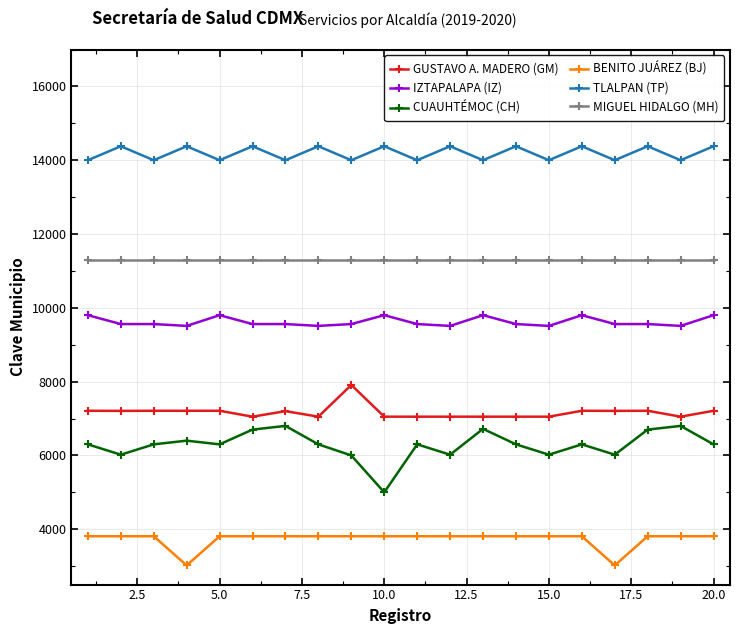

What is the minimum value shown in the chart?

3020